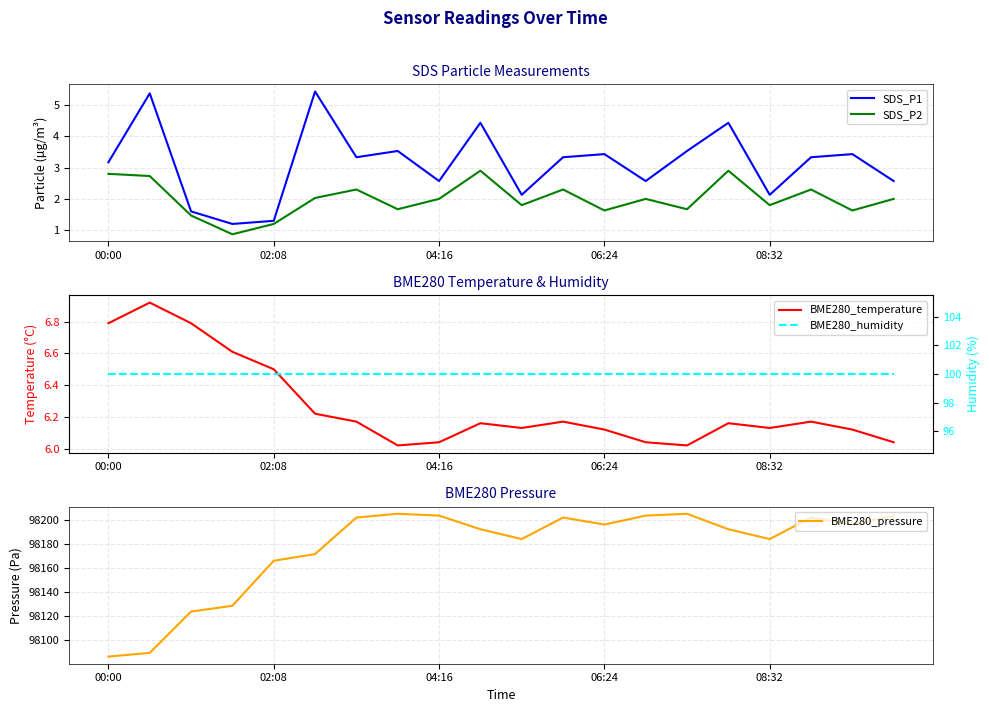

What is the value of the BME280_temperature point at the 15th from the left?

6.0